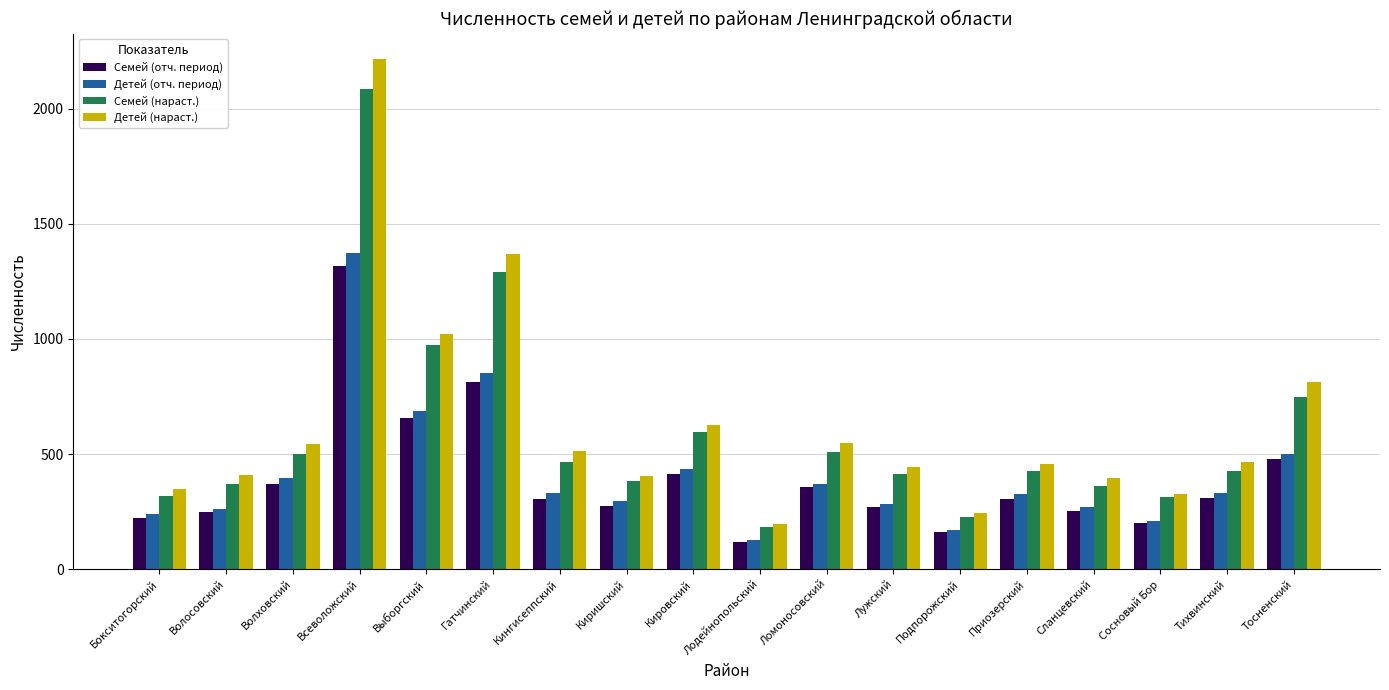

Is it true that Детей (нараст.) equals 876 at Кингисеппский?

False